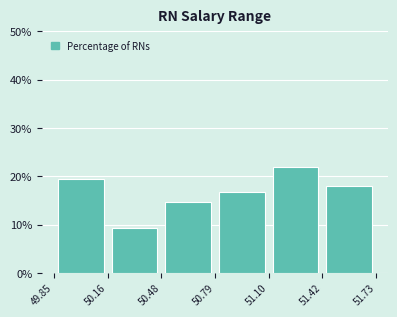

Reading left to right, transcribe this chart: for each bar, give the range it covers on the x-axis and its height. The values are not printed on the chart, so give them approximately, as read against the axis.

49.85 to 50.16: 19
50.16 to 50.48: 9
50.48 to 50.79: 15
50.79 to 51.10: 17
51.10 to 51.42: 22
51.42 to 51.73: 18